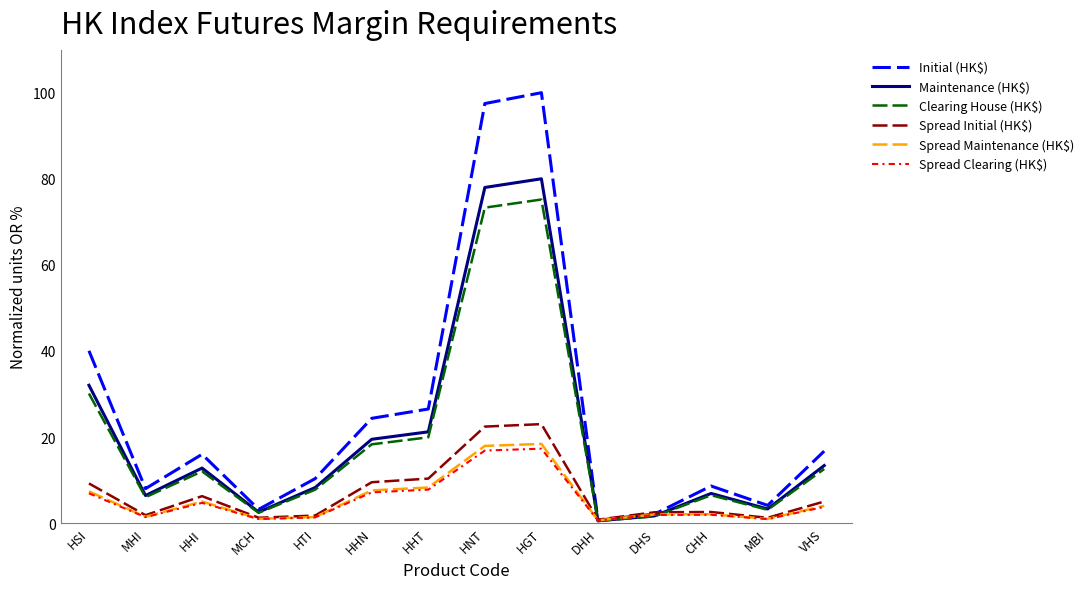

At which category does Clearing House (HK$) reach its first local valley?

MHI